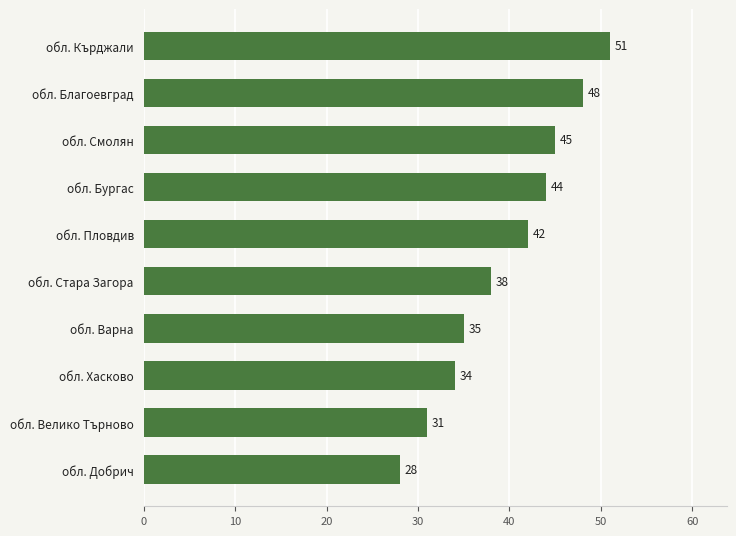

What is the change in value from обл. Добрич to обл. Стара Загора?

+10